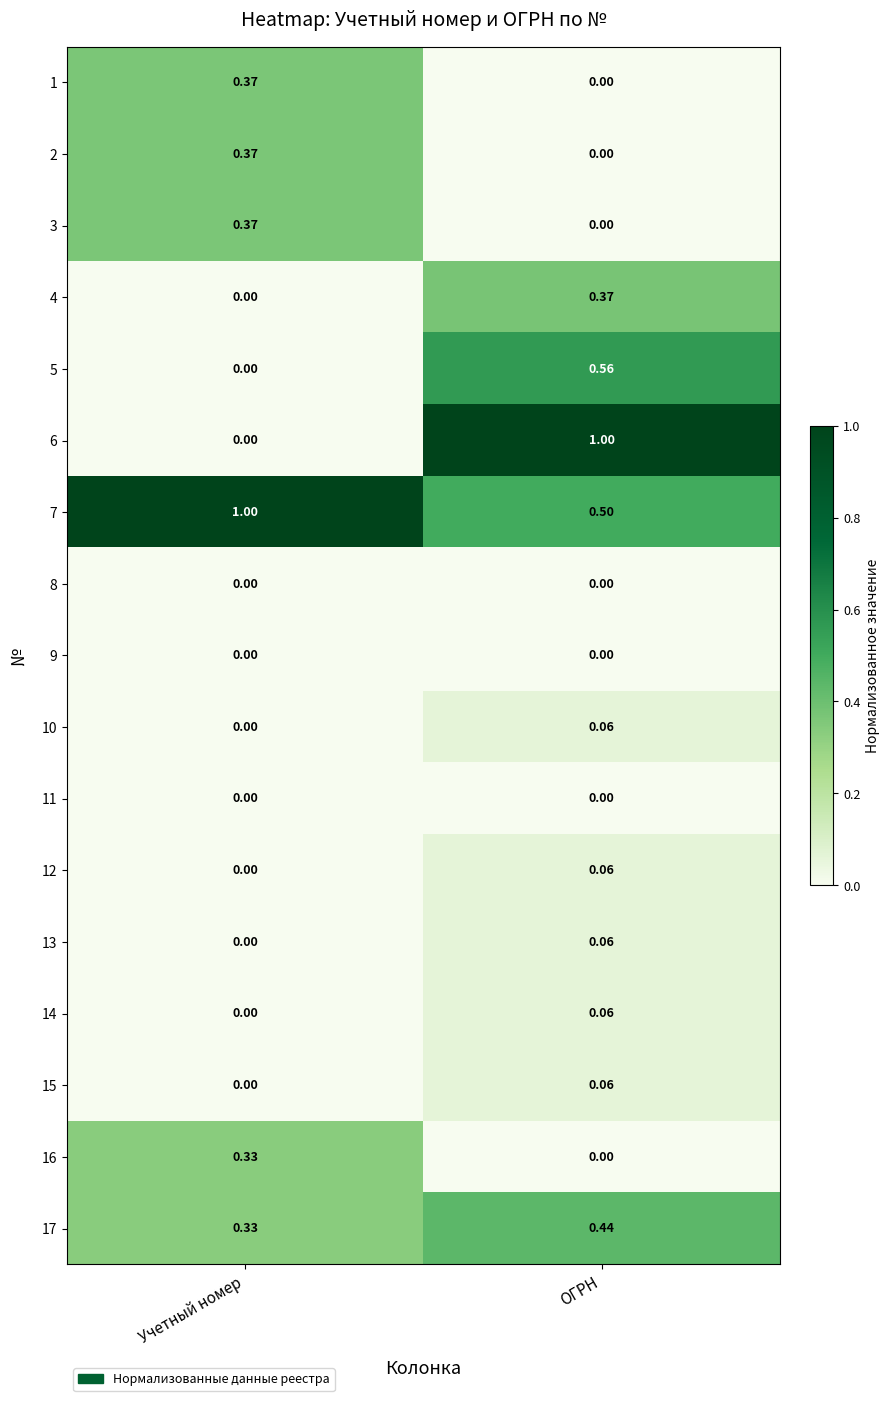

At how many categories does at least one series exceed 0?

2